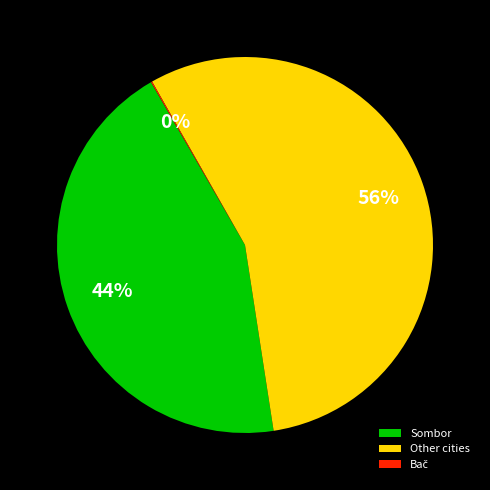

What is the ratio of the value at Other cities to the value at Sombor?

1.3